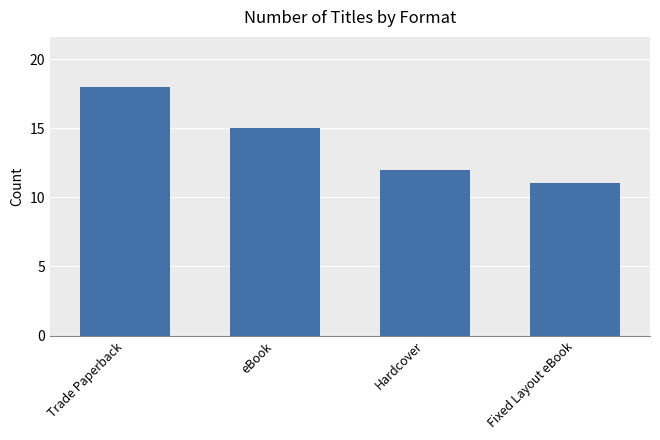

What position from the left is Fixed Layout eBook?

4